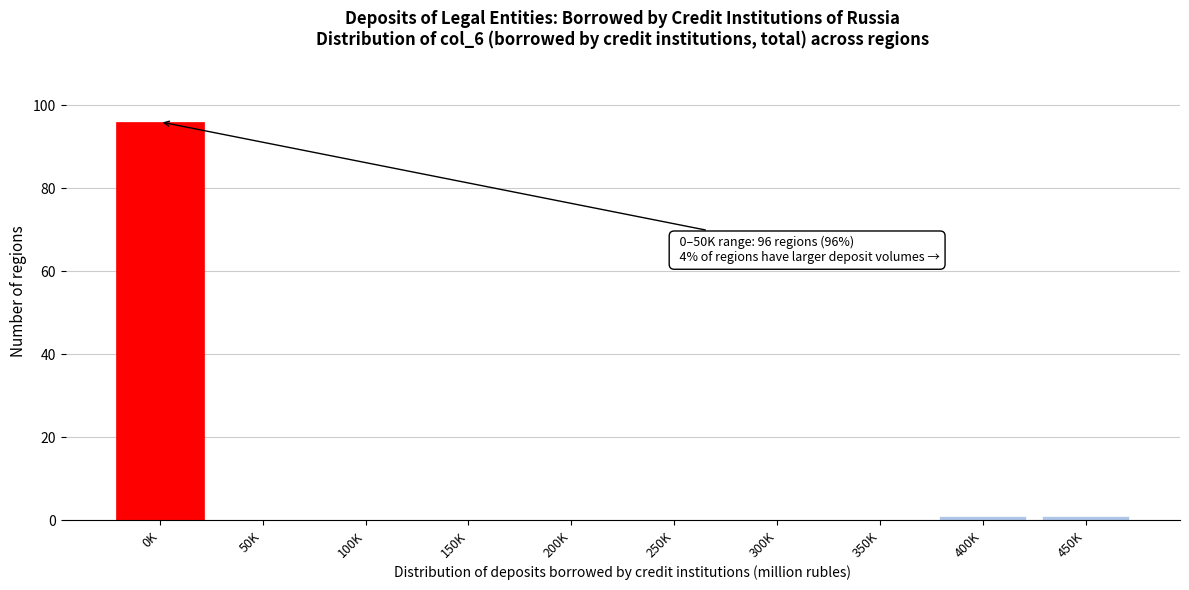

Reading right to left, what are all the values shown in this chart?

450K=1	400K=1	350K=0	300K=0	250K=0	200K=0	150K=0	100K=0	50K=0	0K=96